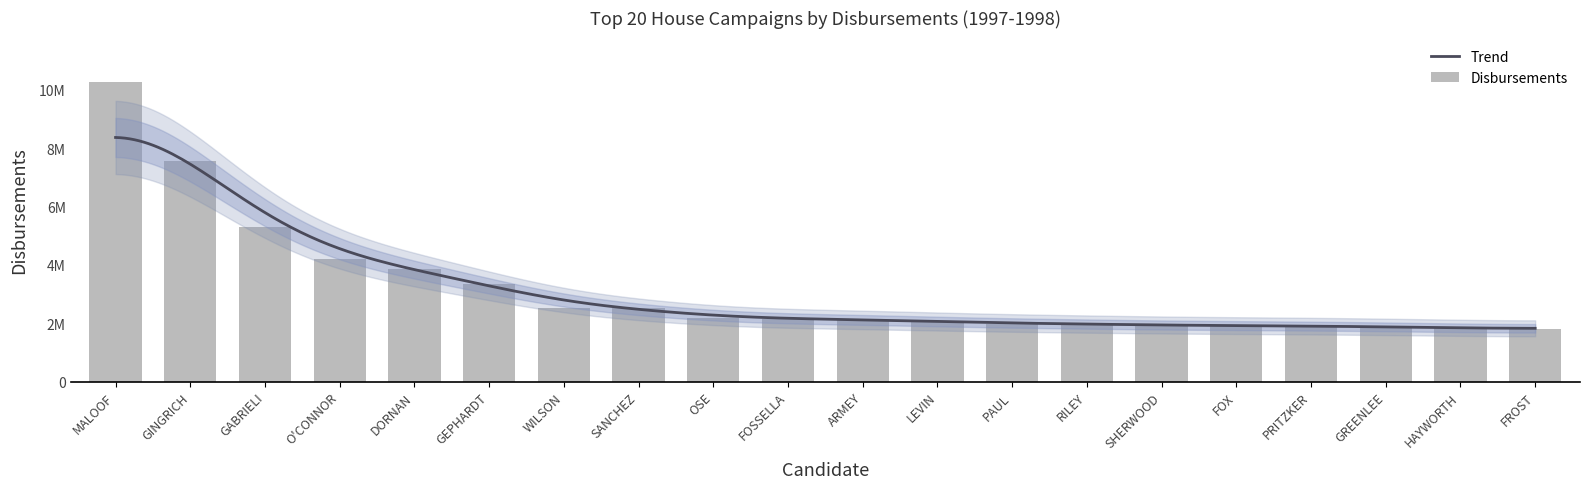

Between WILSON and FROST, which is larger?

WILSON